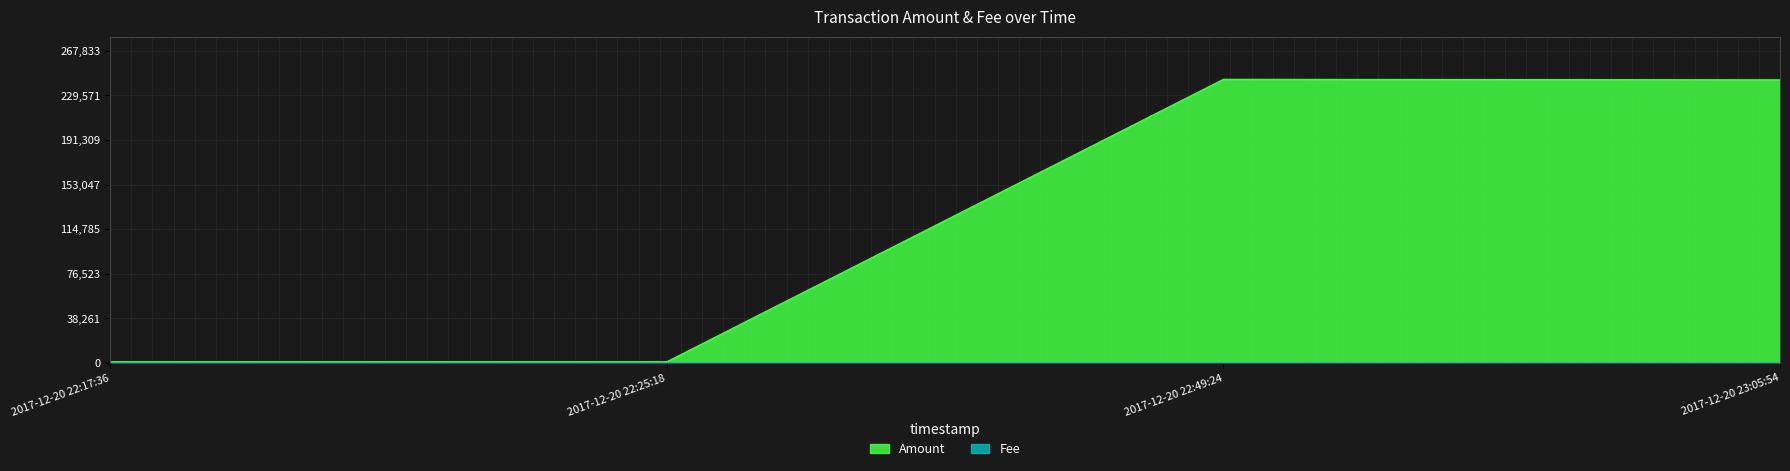

Reading left to right, transcribe all the data shown in this chart.

Amount: 2017-12-20 22:17:36=1000.0	2017-12-20 22:25:18=999.0	2017-12-20 22:49:24=243484.9	2017-12-20 23:05:54=243000.0
Fee: 2017-12-20 22:17:36=1.0	2017-12-20 22:25:18=1.0	2017-12-20 22:49:24=1.0	2017-12-20 23:05:54=24.0